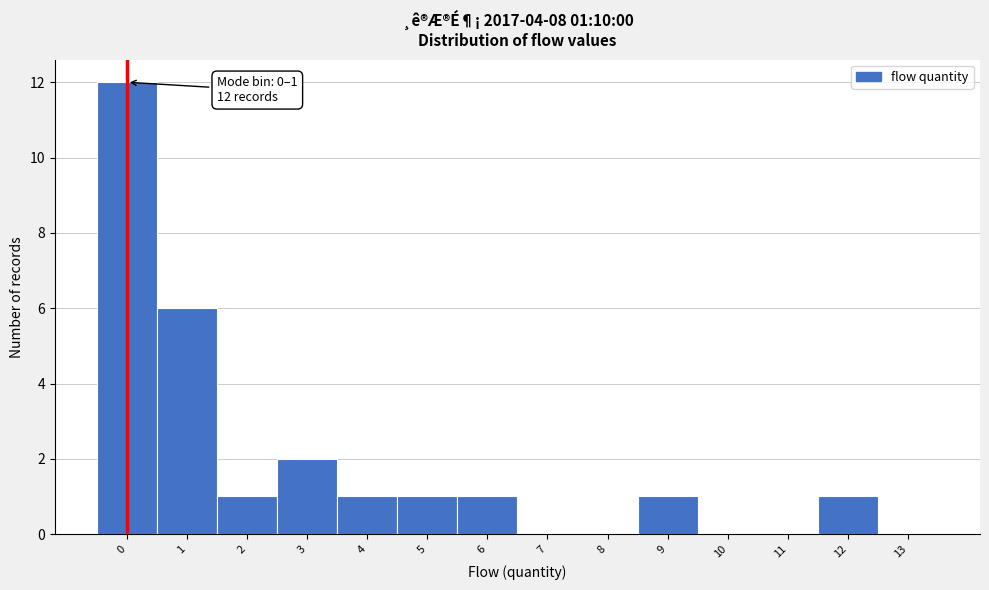

Reading left to right, extract all data points from this chart.

0=12	1=6	2=1	3=2	4=1	5=1	6=1	7=0	8=0	9=1	10=0	11=0	12=1	13=0